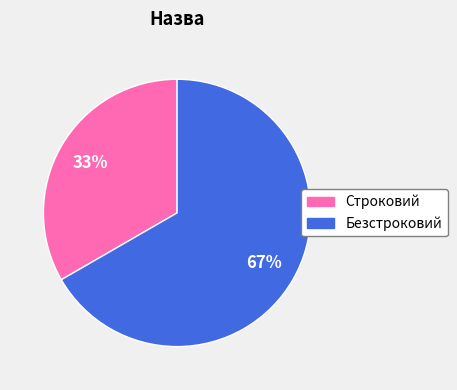

To the nearest percent, what is the average slice percentage?

50%